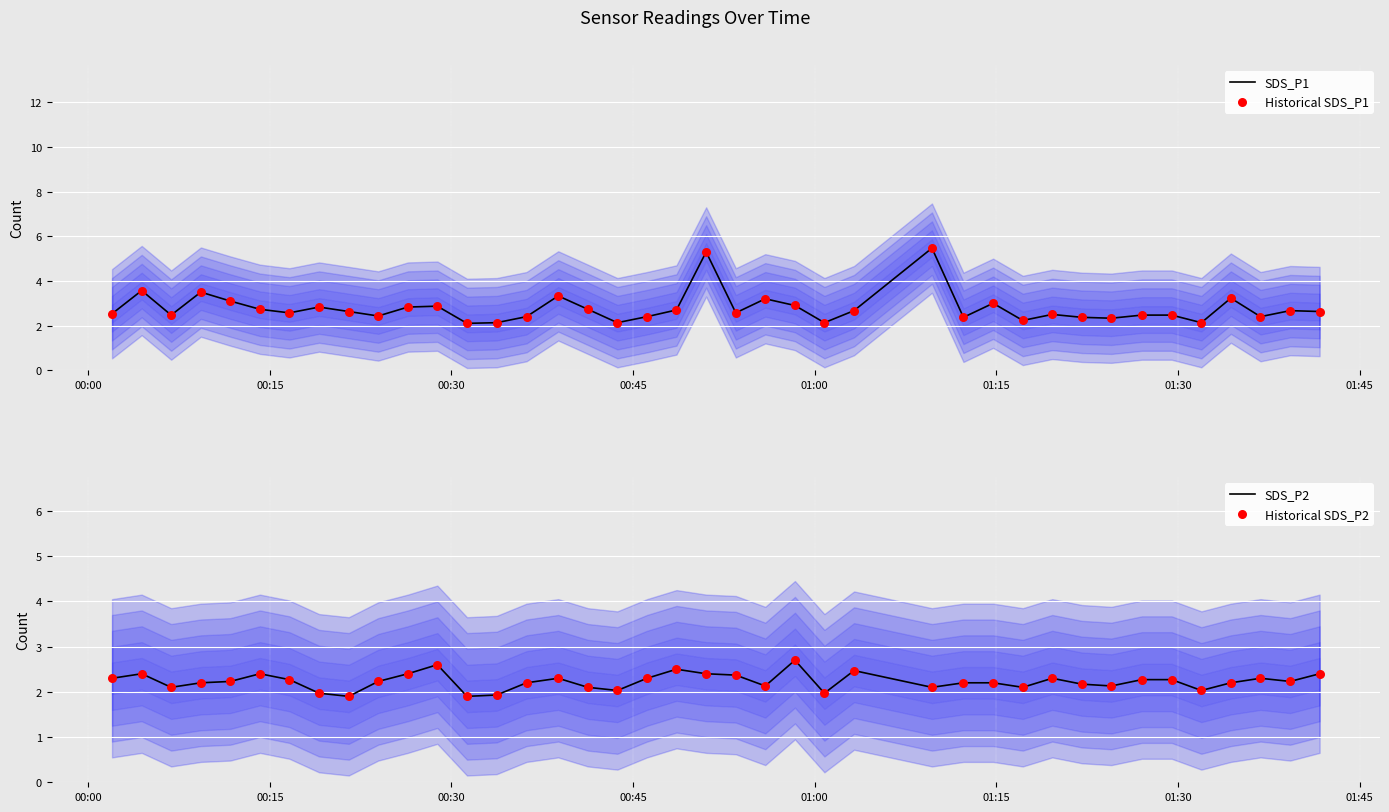

Which series reaches the minimum Y coordinate?

SDS_P2